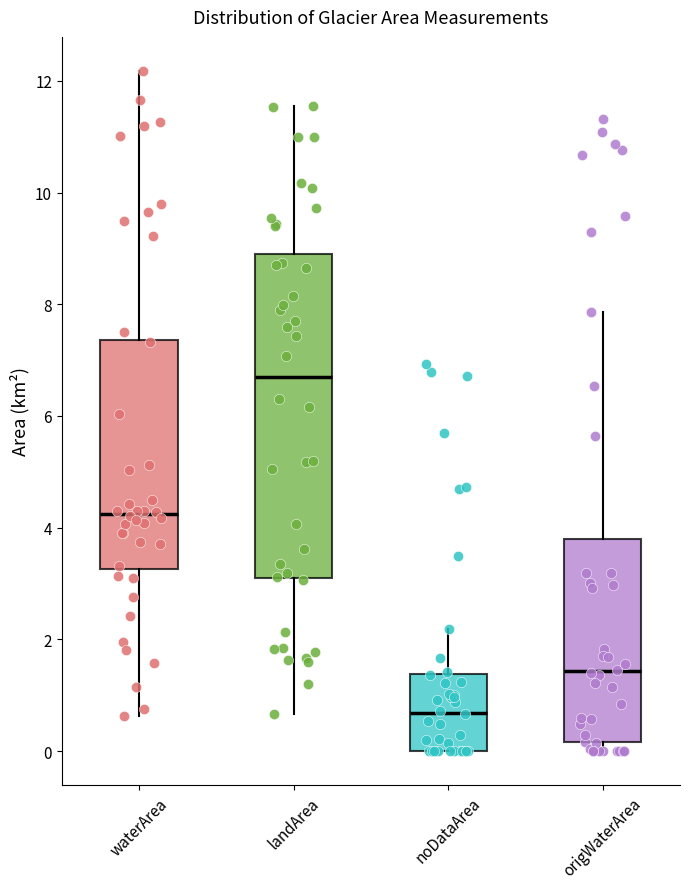

Which box has the highest median line?

landArea